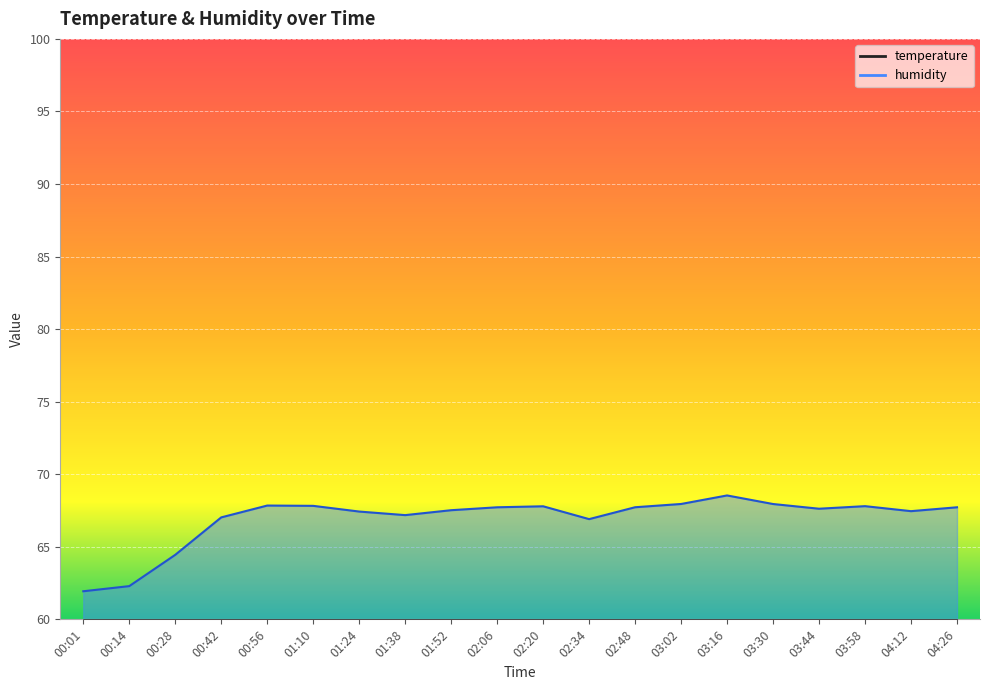

What value does the humidity series have at 01:52?

67.5